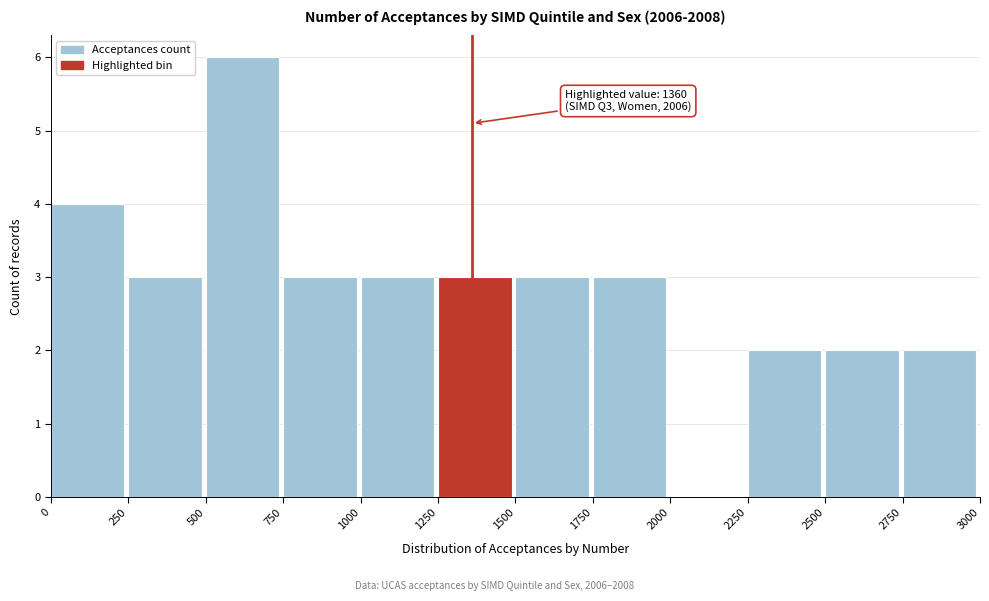

Over which range of the x-axis is the bar tallest?

500 to 750